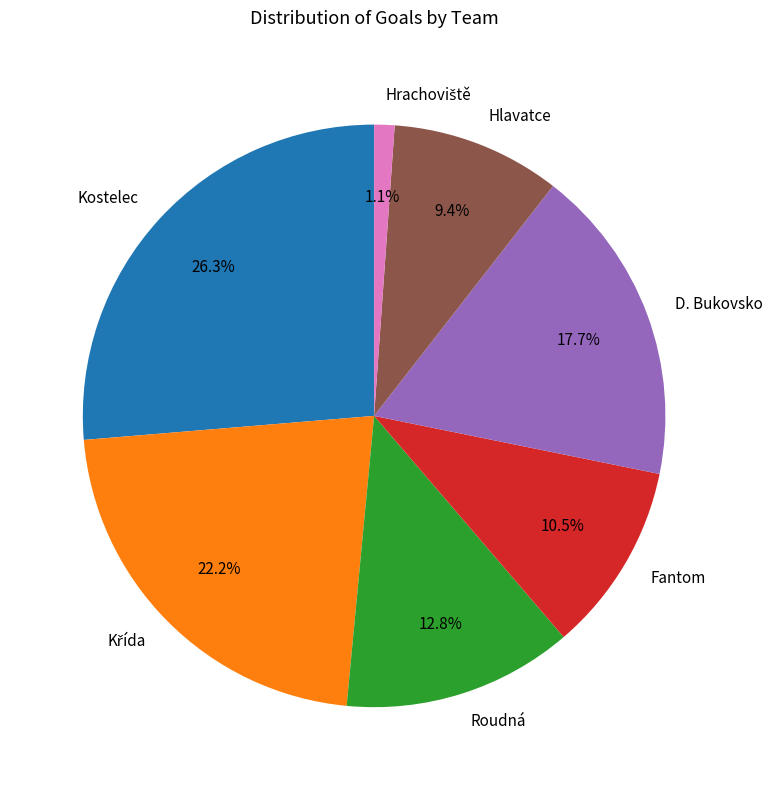

What percentage do Fantom and D. Bukovsko together represent?

28.2%